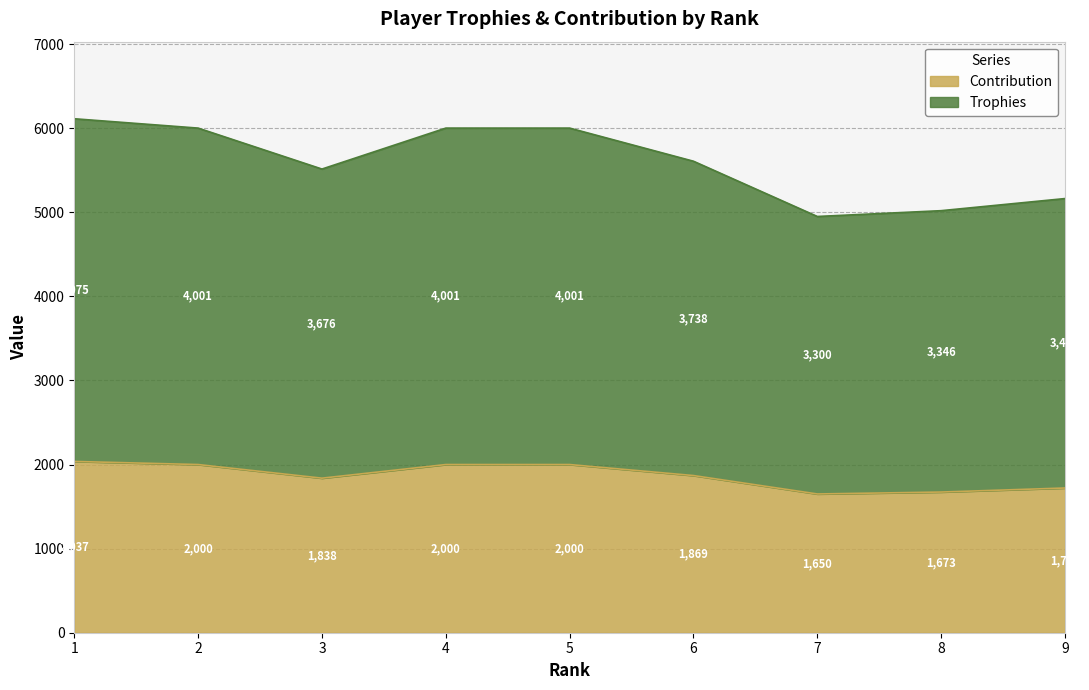

What value does the Contribution series have at 3, to the nearest 10?

1840